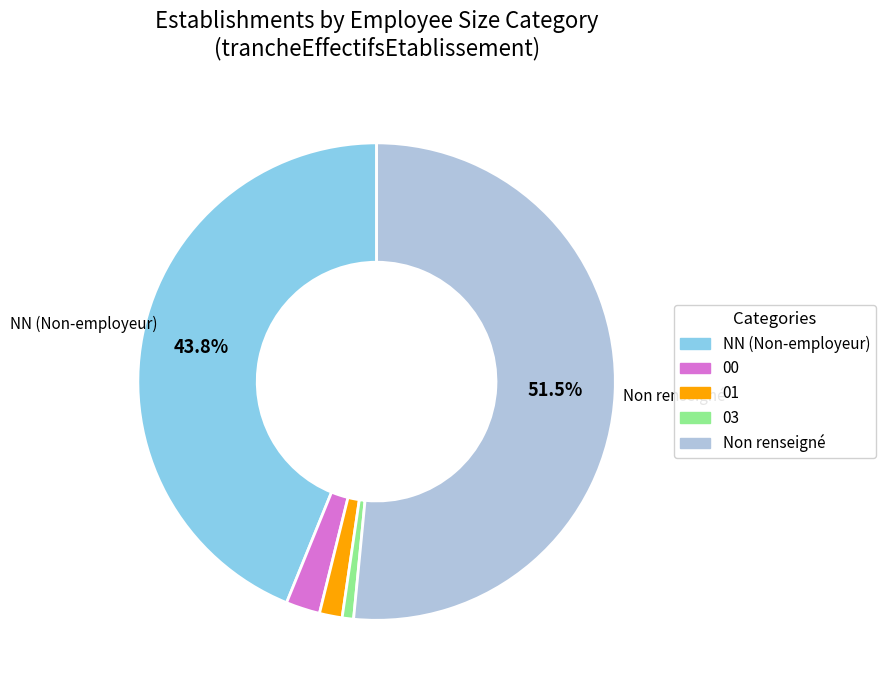

How many slices are in this pie chart?

5